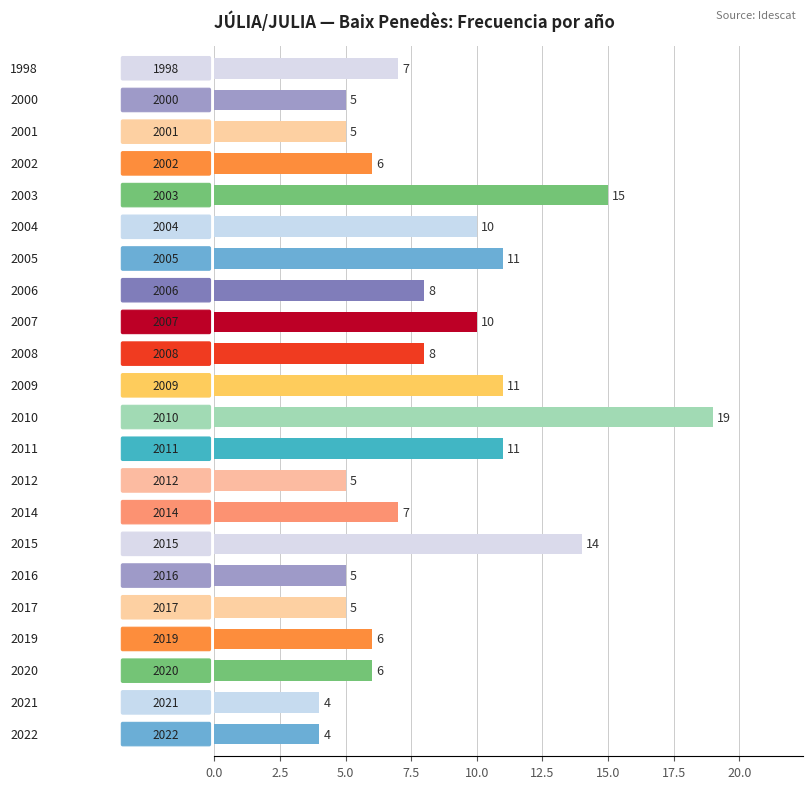

What is the sum of all values?

182